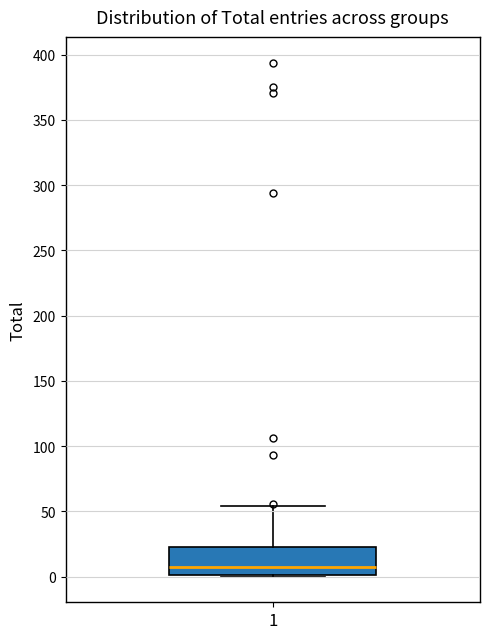

Read this box plot against the y-axis: the position of the median line, the range covered by the box, and the ends of both whiskers. The values are not printed on the chart, so give them approximately, as read against the axis.

median 5, box 0 to 25, whiskers 0 to 55